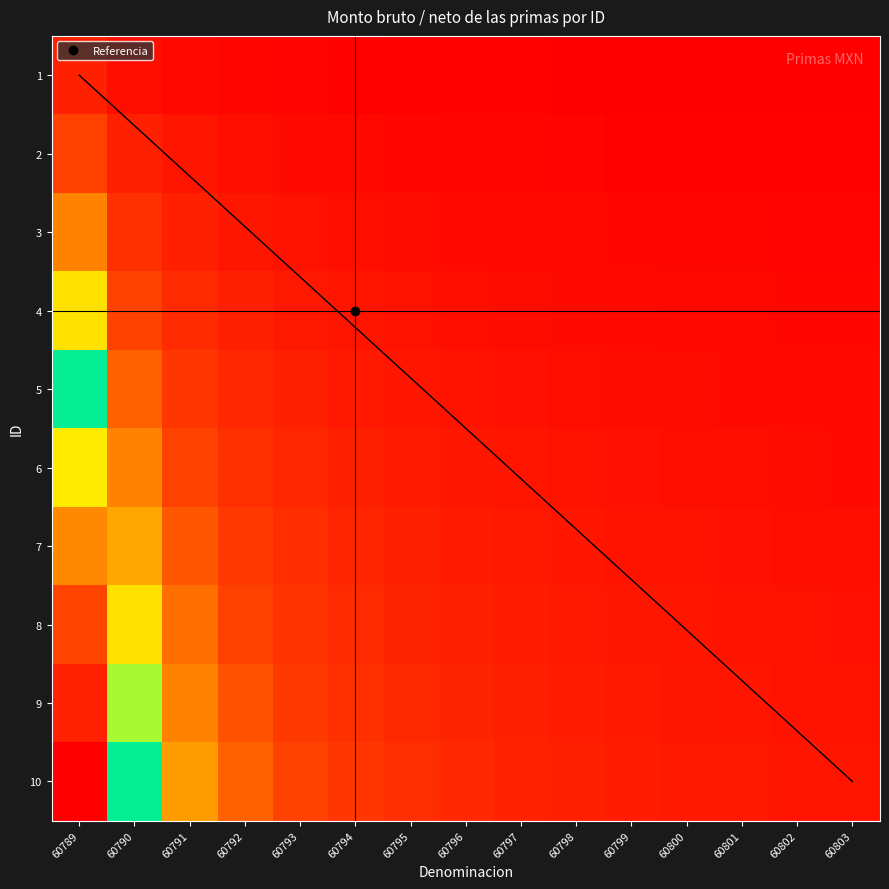

How many distinct data groups are displayed?

10